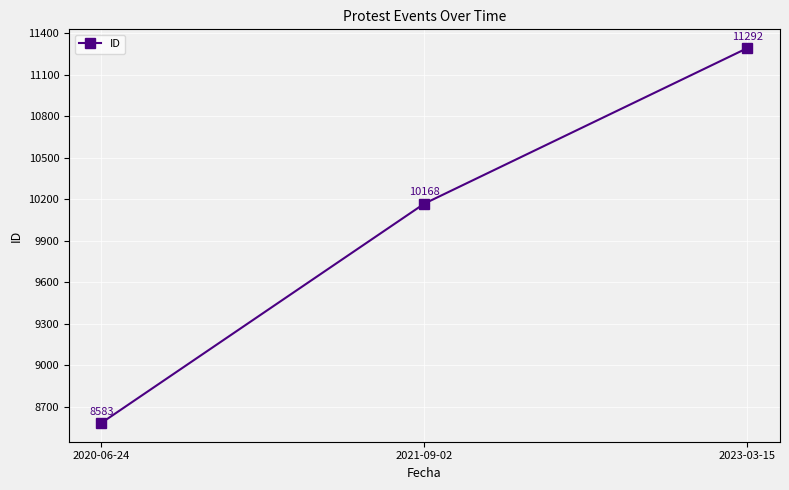

What is the label of the 3rd point from the right?

2020-06-24